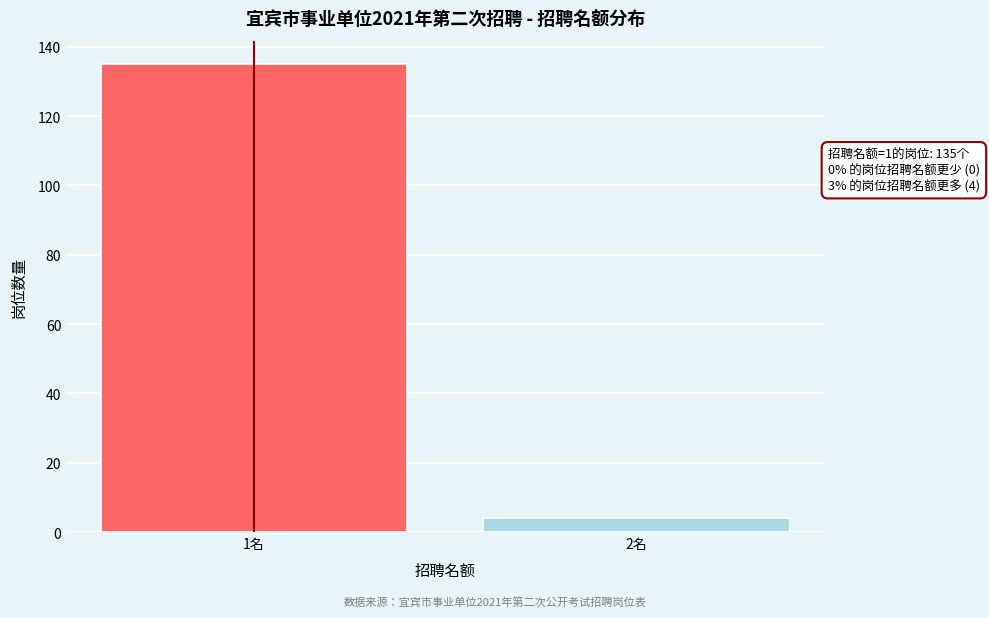

Reading right to left, extract all data points from this chart.

2名=4	1名=135